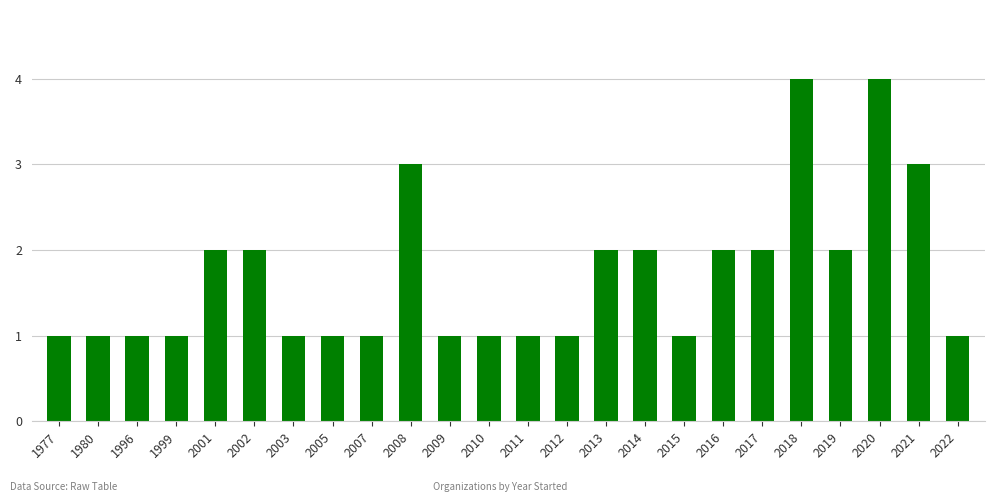

Count the values in the range 1 to 2.

20